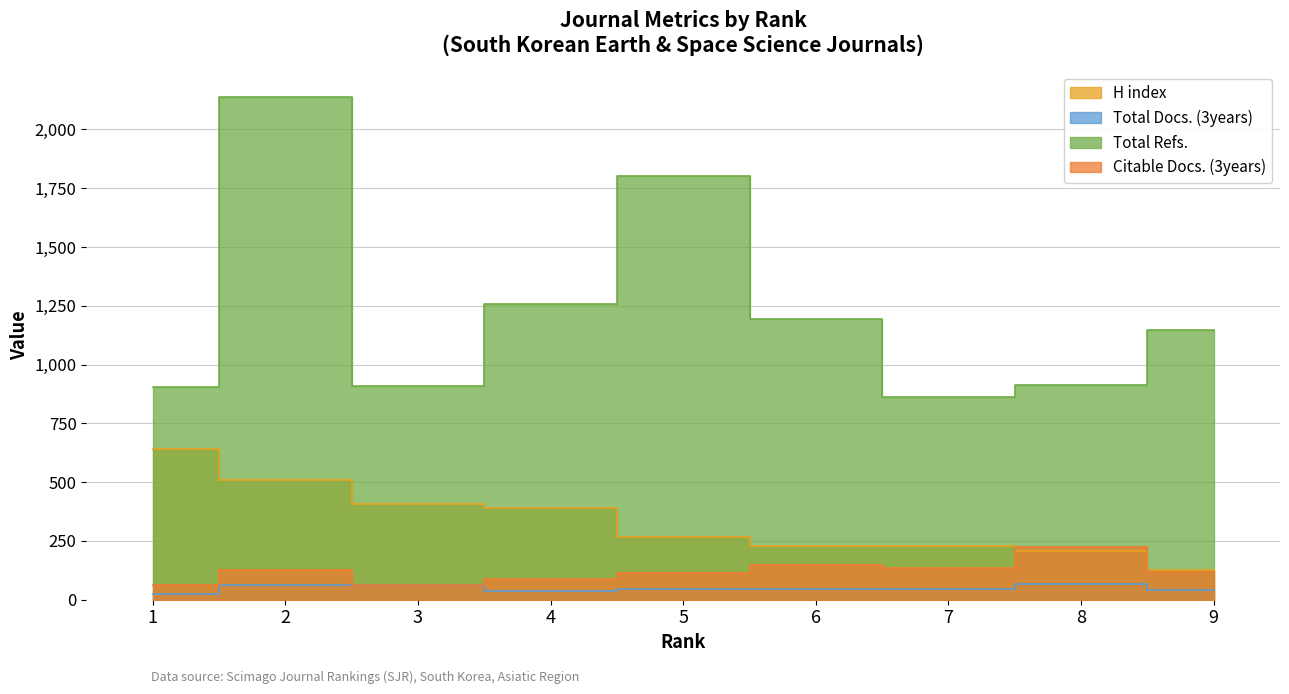

The value of Citable Docs. (3years) at 7 is 134. True or false?

True